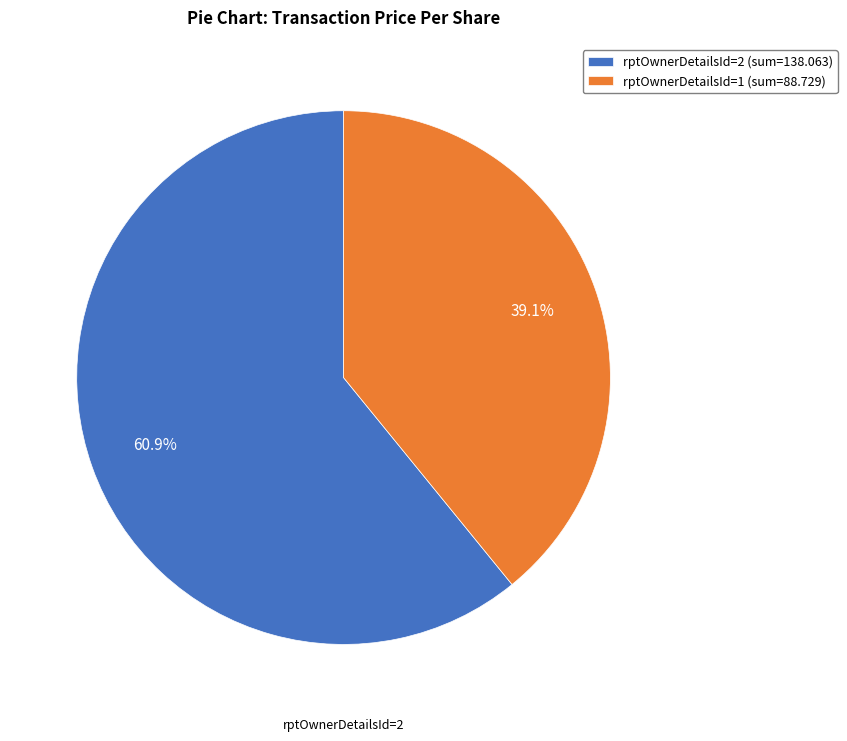

Combined, do rptOwnerDetailsId=1 (sum=88.729) and rptOwnerDetailsId=2 (sum=138.063) account for over 50%?

Yes